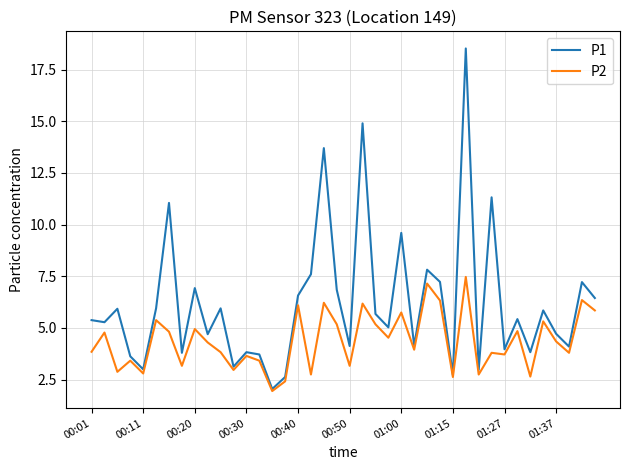

Rank the series by their average value, from highest to lowest.

P1, P2